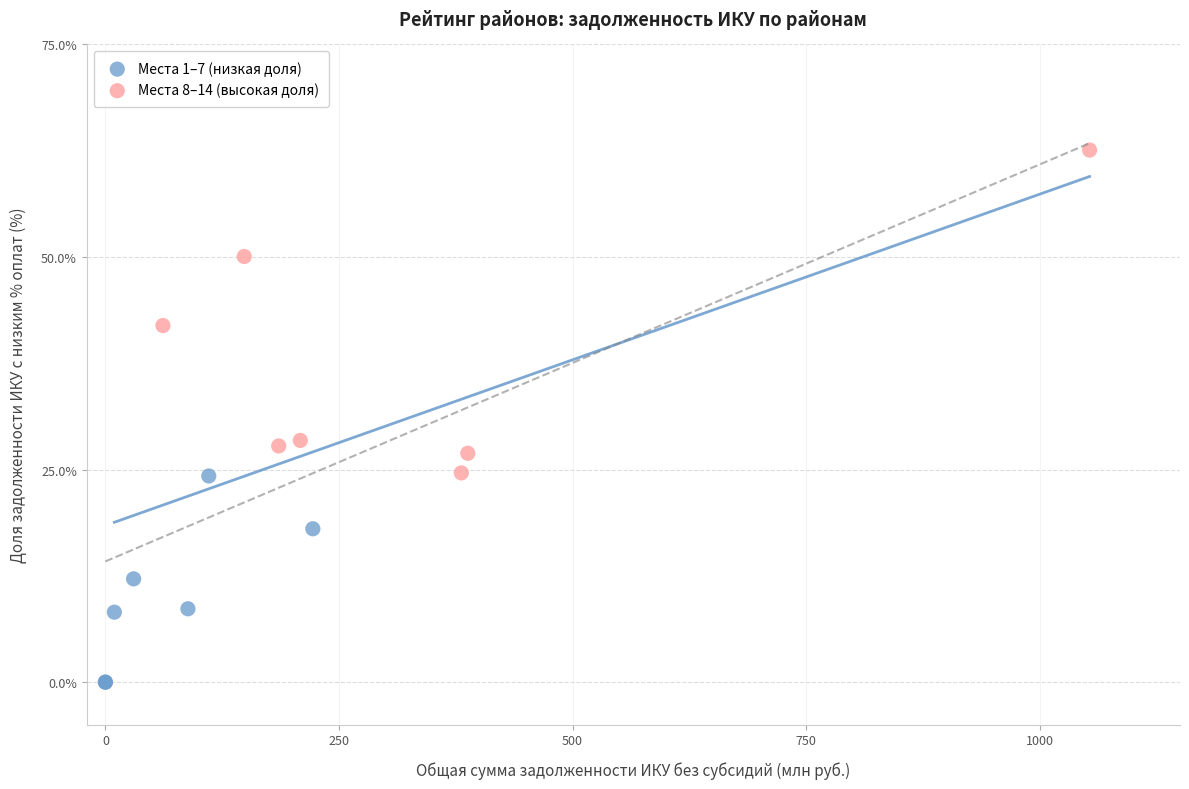

Which series has the largest Y range (max minus min)?

Места 8–14 (высокая доля)